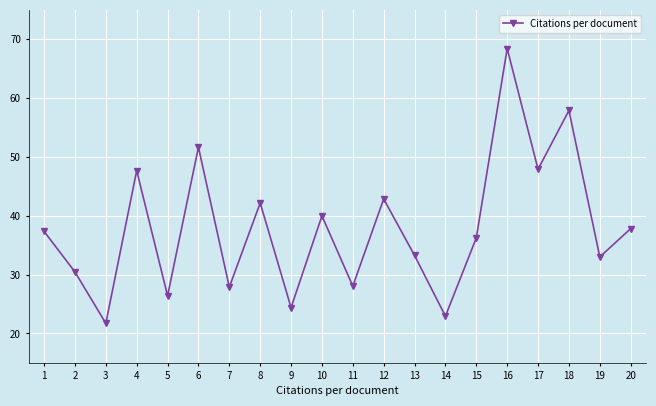

What is the value of the 3rd point from the left?

21.7